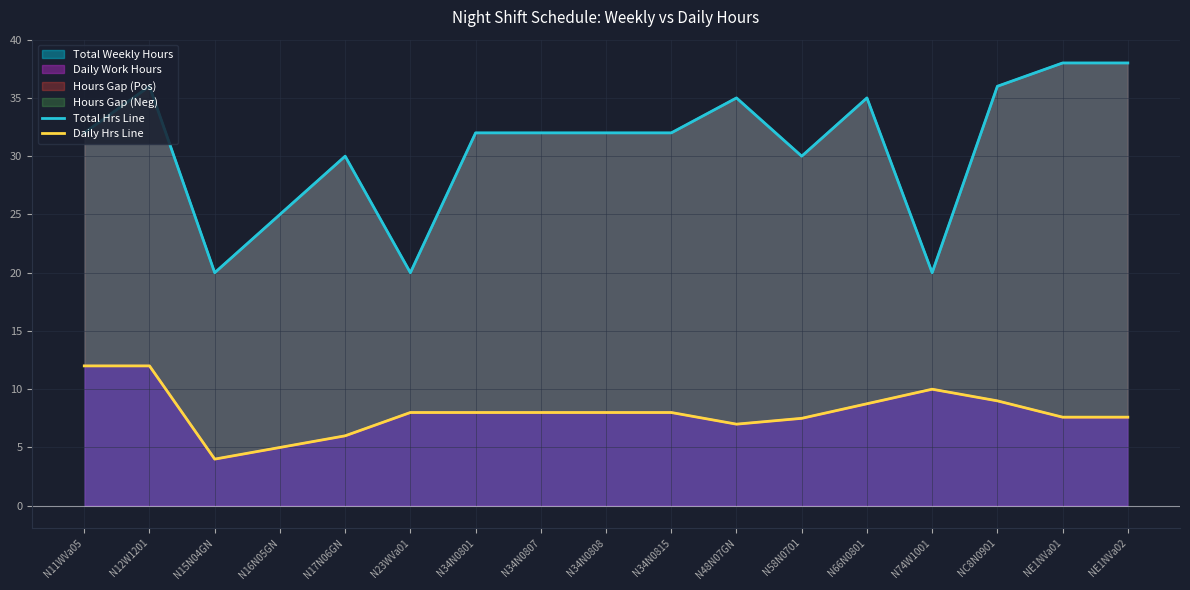

At which label is Daily Hrs Line closest to 8?

N23WVa01